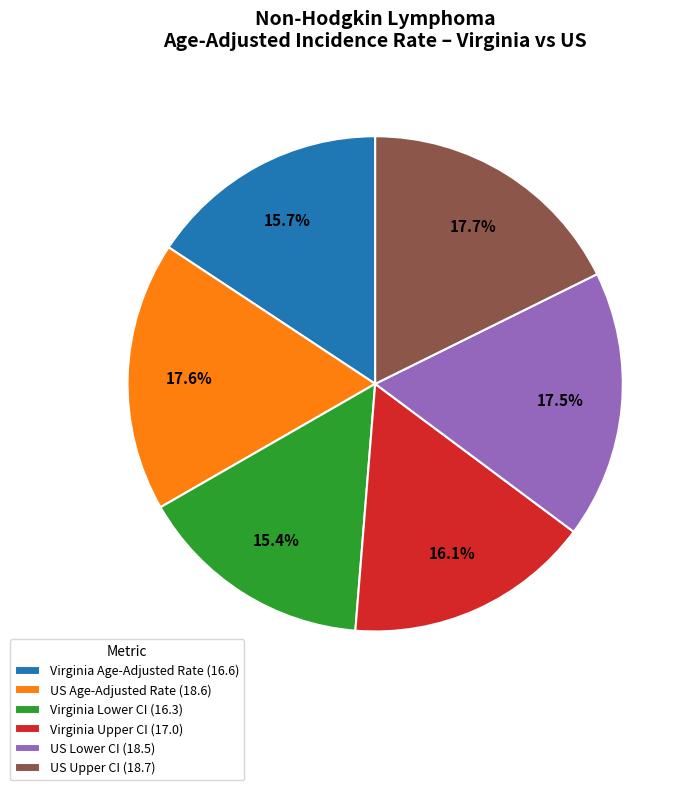

What is the total percentage of US Upper CI (18.7) and Virginia Lower CI (16.3)?

33.1%